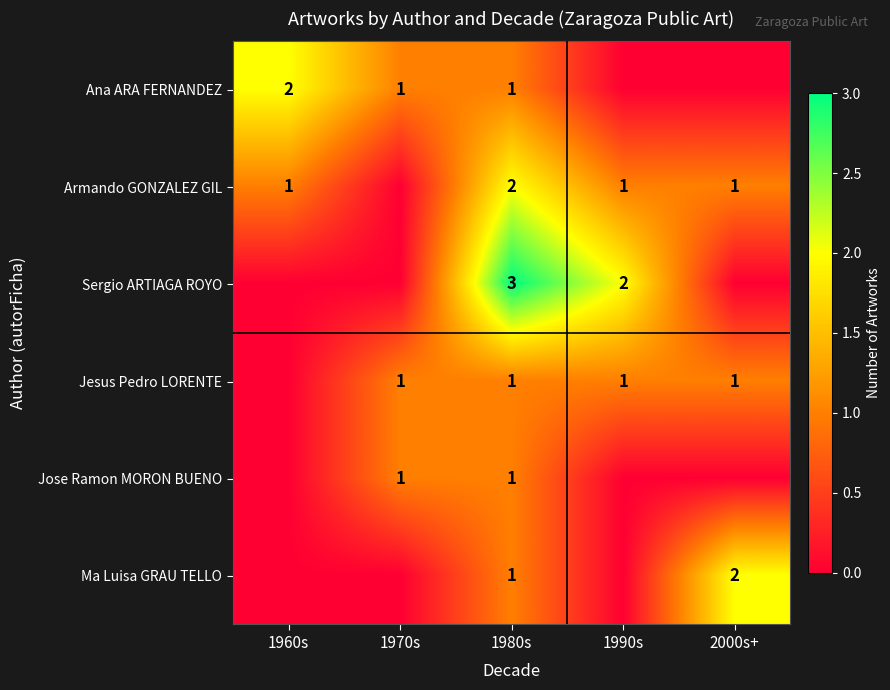

True or false: Jesus Pedro LORENTE has a value of 1 at 2000s+.

True